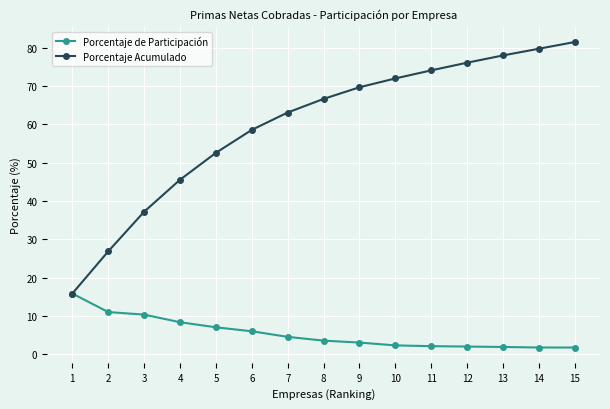

True or false: Porcentaje Acumulado has more than 0 interior local peaks.

False